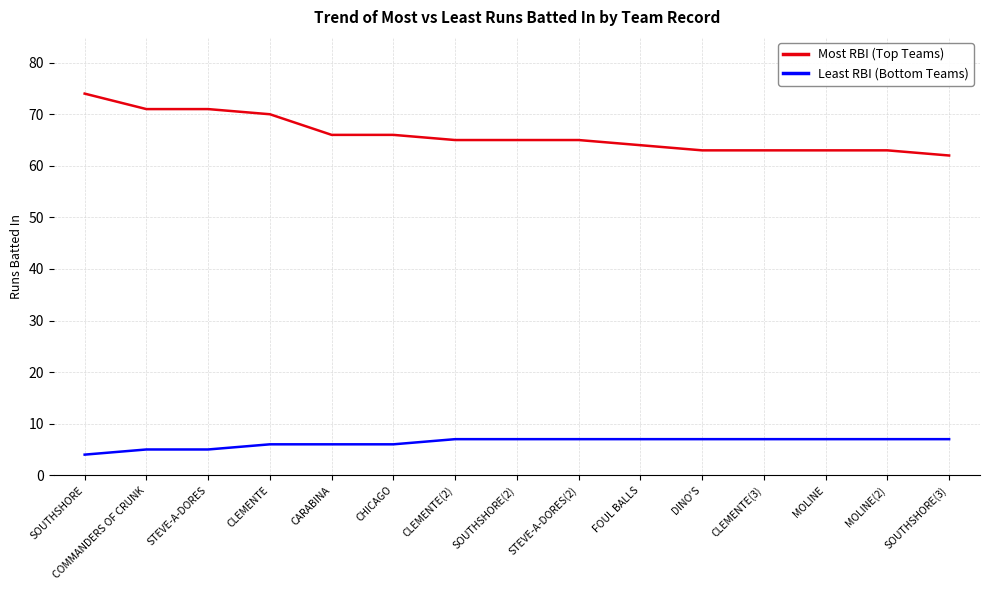

Reading left to right, list all the values displayed in this chart.

Most RBI (Top Teams): SOUTHSHORE=74	COMMANDERS OF CRUNK=71	STEVE-A-DORES=71	CLEMENTE=70	CARABINA=66	CHICAGO=66	CLEMENTE(2)=65	SOUTHSHORE(2)=65	STEVE-A-DORES(2)=65	FOUL BALLS=64	DINO'S=63	CLEMENTE(3)=63	MOLINE=63	MOLINE(2)=63	SOUTHSHORE(3)=62
Least RBI (Bottom Teams): SOUTHSHORE=4	COMMANDERS OF CRUNK=5	STEVE-A-DORES=5	CLEMENTE=6	CARABINA=6	CHICAGO=6	CLEMENTE(2)=7	SOUTHSHORE(2)=7	STEVE-A-DORES(2)=7	FOUL BALLS=7	DINO'S=7	CLEMENTE(3)=7	MOLINE=7	MOLINE(2)=7	SOUTHSHORE(3)=7